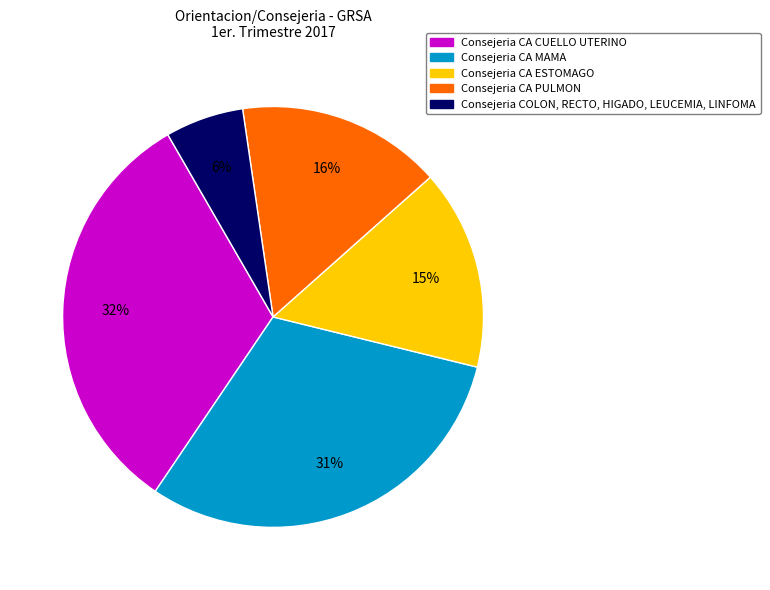

To the nearest percent, what is the difference between the largest and smallest slice percentages?

26%